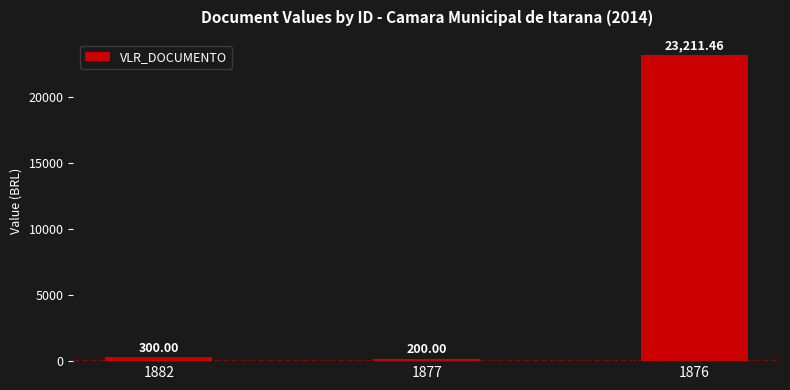

Reading left to right, transcribe all the data shown in this chart.

1882=300.0	1877=200.0	1876=23211.5